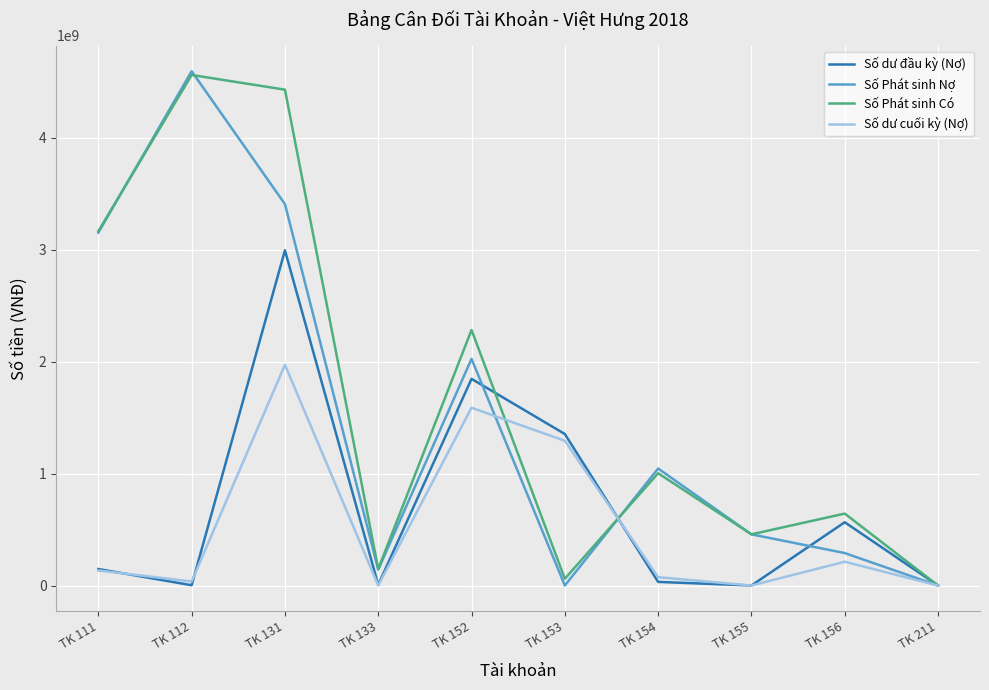

Between TK 133 and TK 152, which series saw the biggest shift?

Số Phát sinh Có